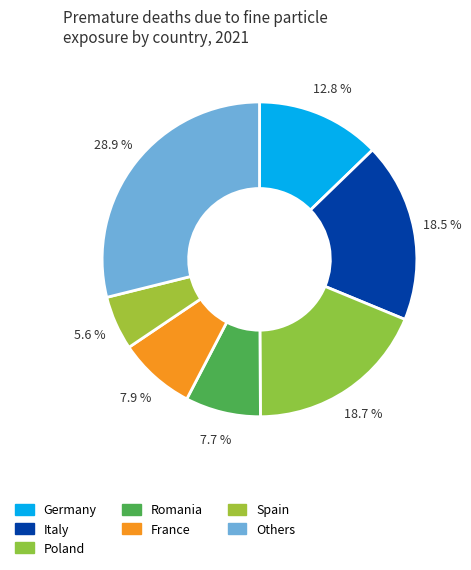

To the nearest percent, what is the average slice percentage?

14%